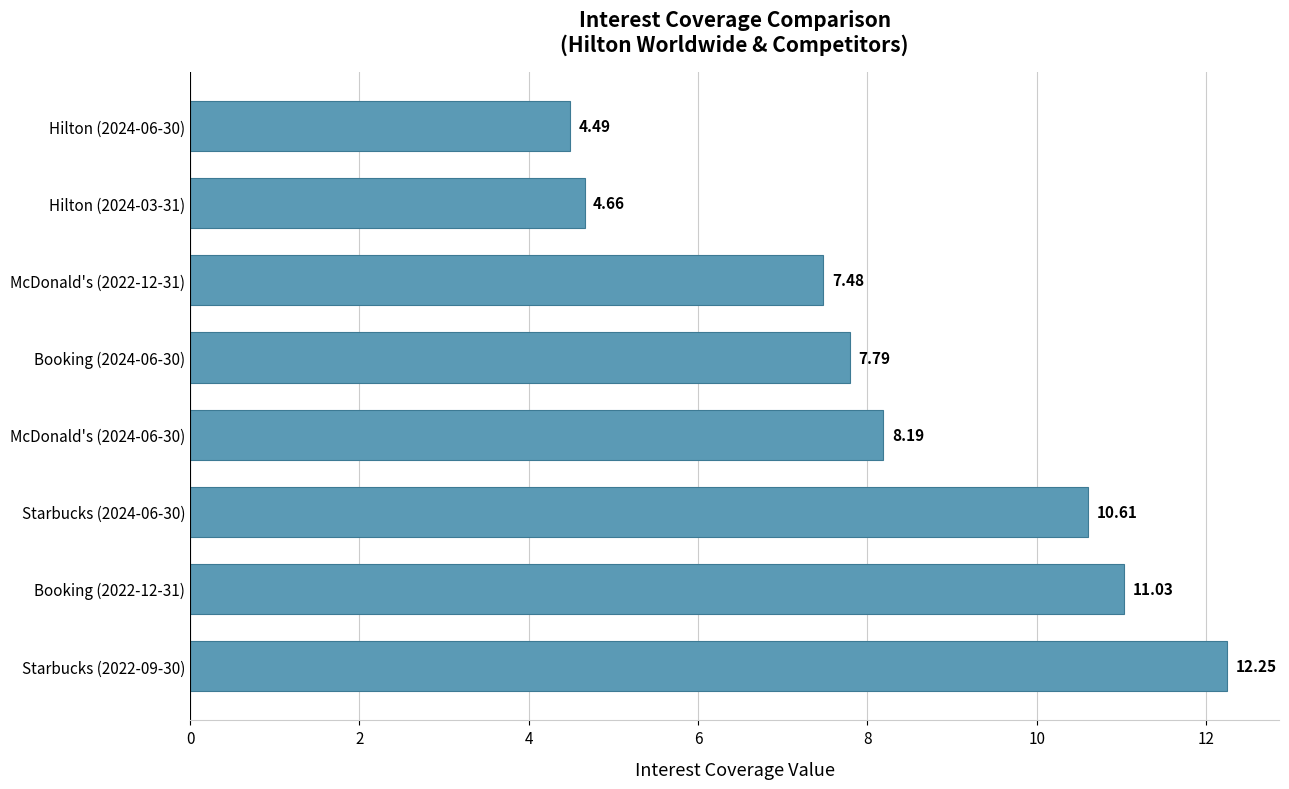

What is the difference between the maximum and minimum values?

7.8